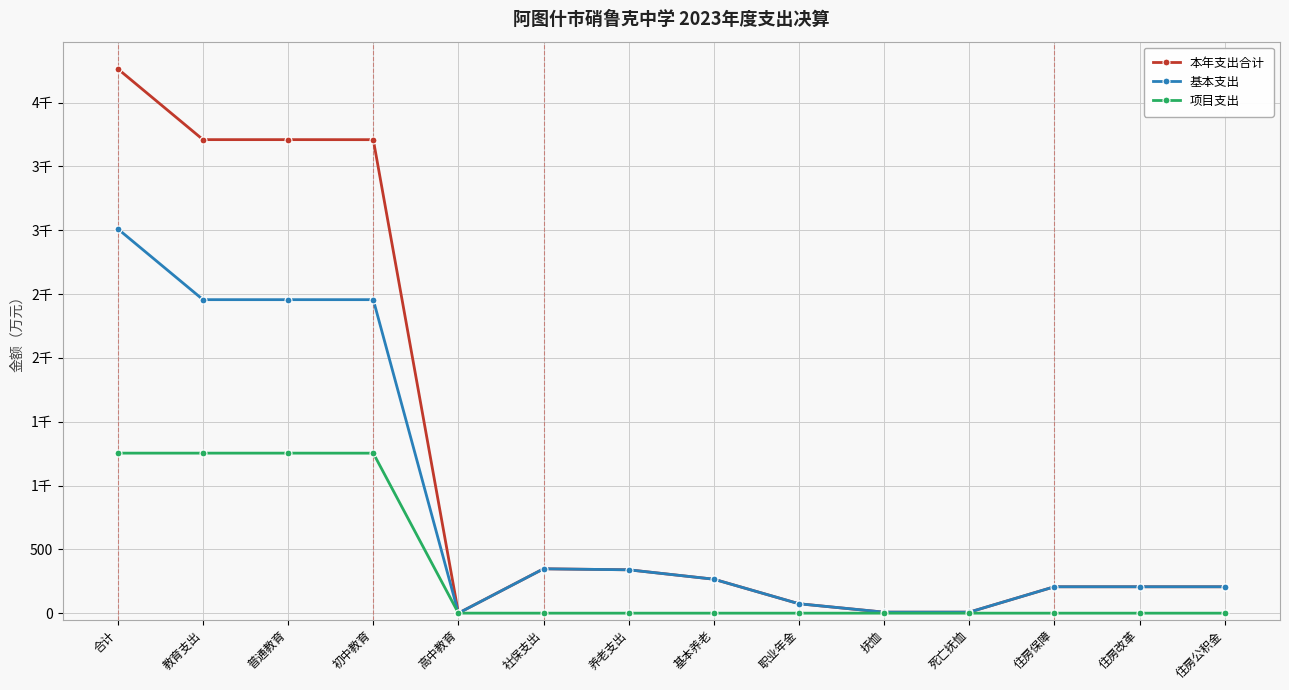

True or false: 基本支出 has more than 1 interior local peaks.

False